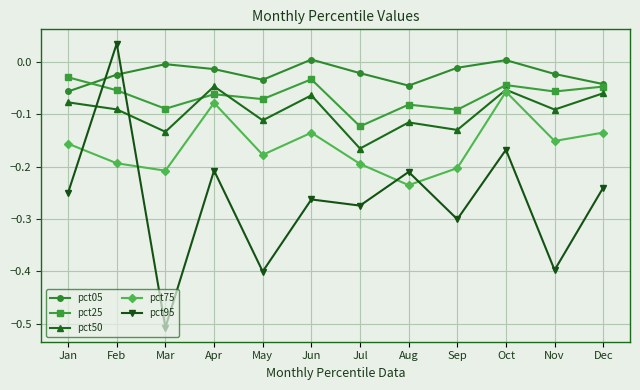

The value of pct75 at Jul is -0.3. True or false?

False